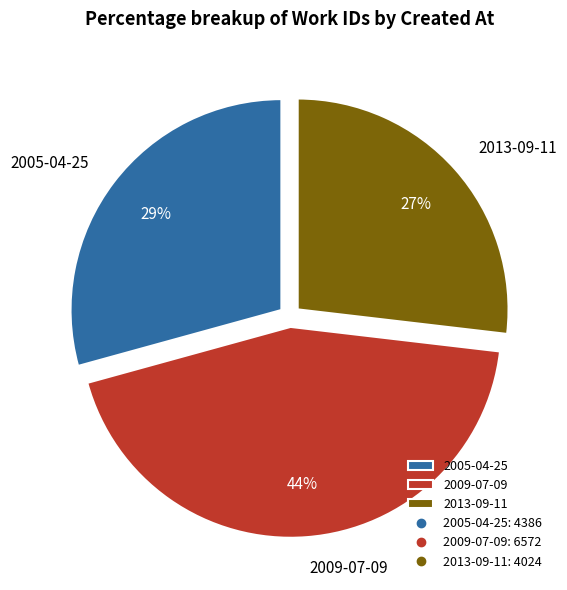

Between 2013-09-11 and 2009-07-09, which is larger?

2009-07-09